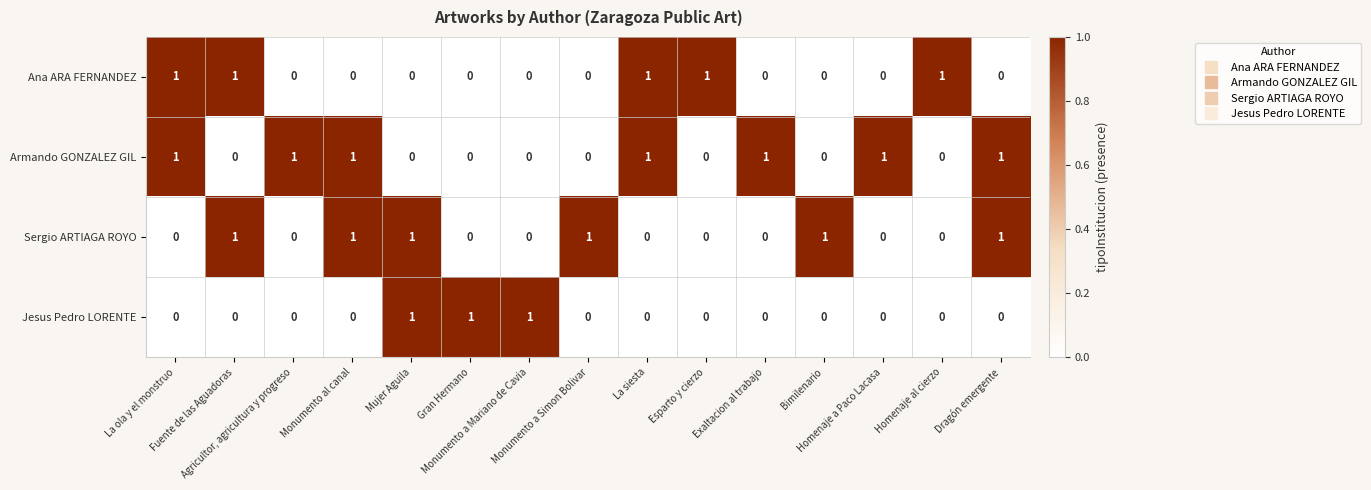

Rank the series by their average value, from highest to lowest.

Armando GONZALEZ GIL, Sergio ARTIAGA ROYO, Ana ARA FERNANDEZ, Jesus Pedro LORENTE